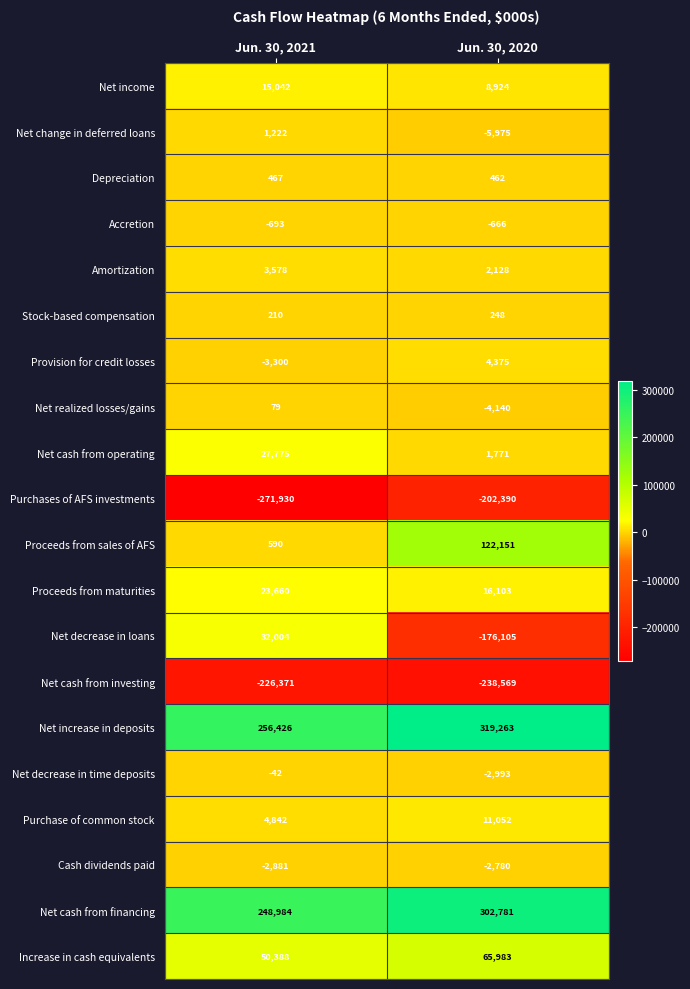

What is the difference between the Depreciation values at Jun. 30, 2020 and Jun. 30, 2021?

5